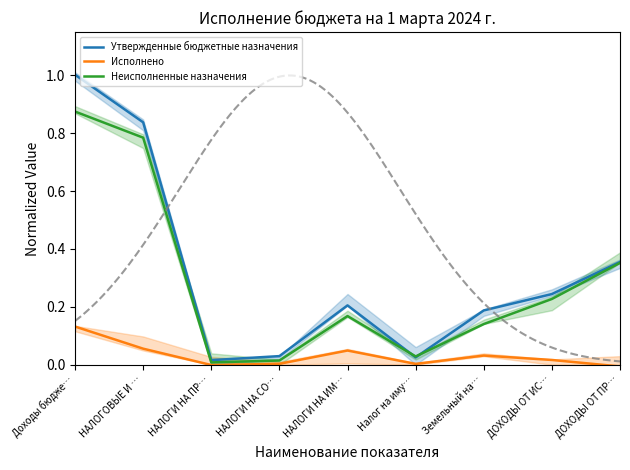

The Неисполненные назначения series shows 0.1 at Земельный на…. True or false?

True